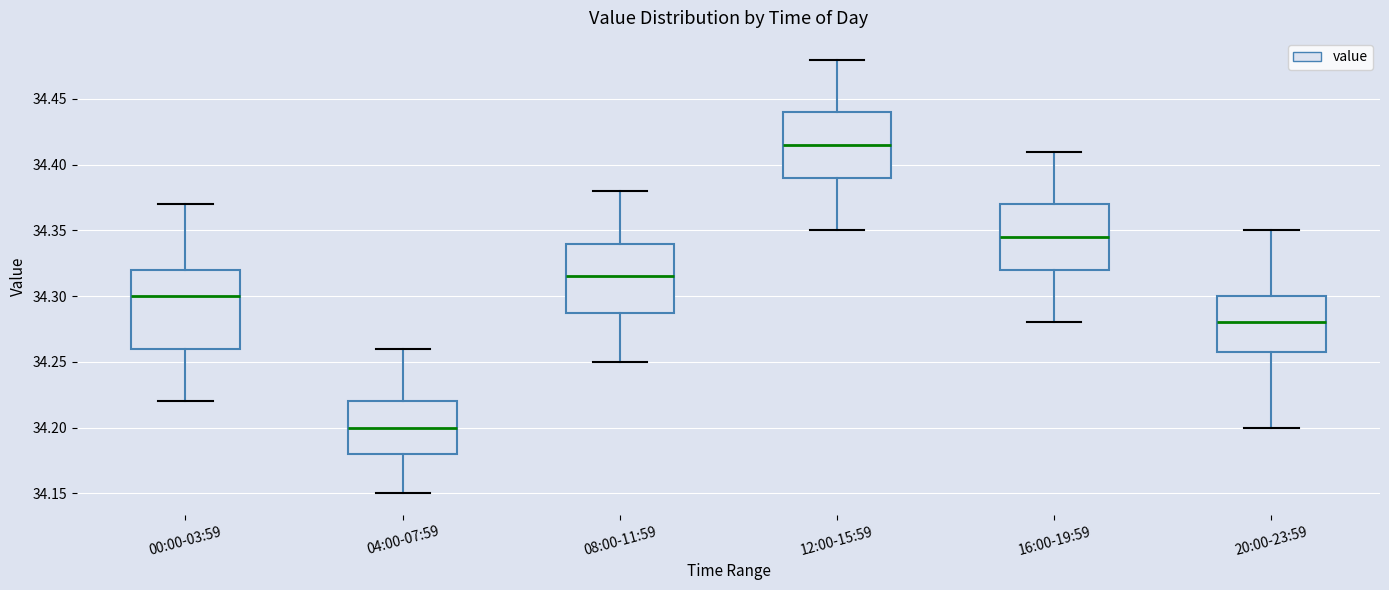

Reading left to right, read every box against the y-axis: the position of its median line, the range the box covers, and the ends of its whiskers. The values are not printed on the chart, so give them approximately, as read against the axis.

00:00-03:59: median 34.300, box 34.260 to 34.320, whiskers 34.220 to 34.370
04:00-07:59: median 34.200, box 34.180 to 34.220, whiskers 34.150 to 34.260
08:00-11:59: median 34.315, box 34.290 to 34.340, whiskers 34.250 to 34.380
12:00-15:59: median 34.415, box 34.390 to 34.440, whiskers 34.350 to 34.480
16:00-19:59: median 34.345, box 34.320 to 34.370, whiskers 34.280 to 34.410
20:00-23:59: median 34.280, box 34.260 to 34.300, whiskers 34.200 to 34.350